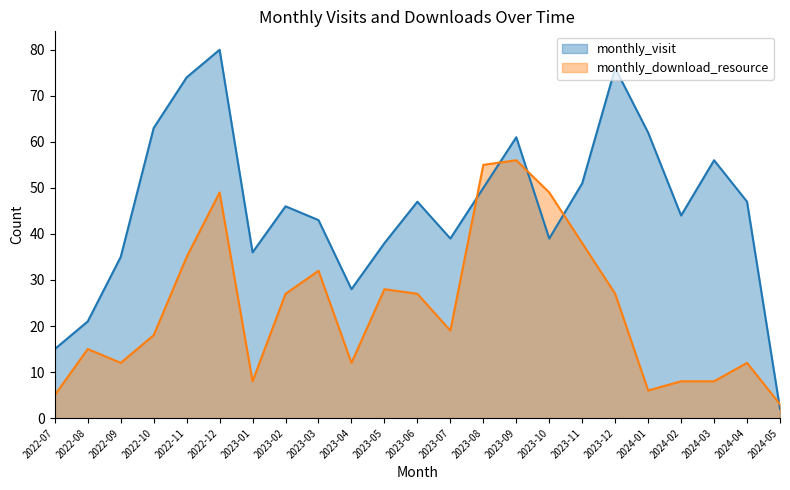

True or false: monthly_visit and monthly_download_resource intersect in this chart.

True